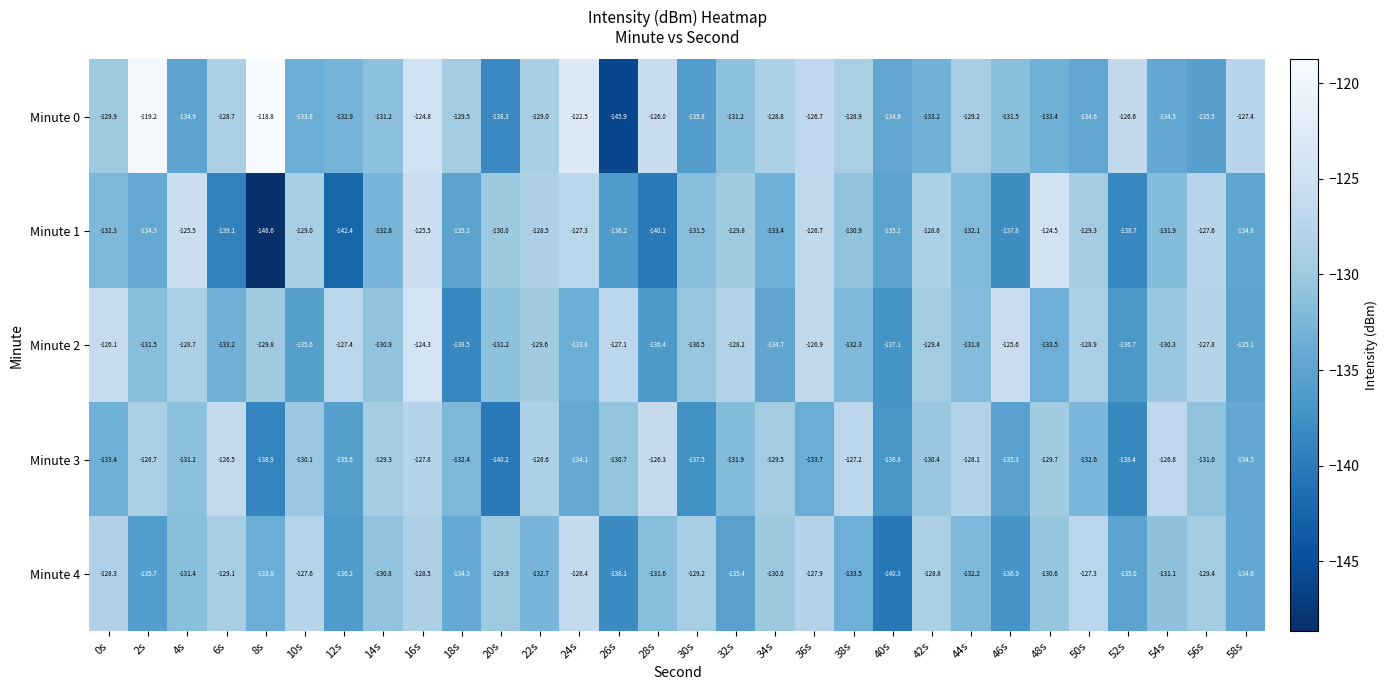

Is it true that Minute 1 equals -132.8 at 14s?

True